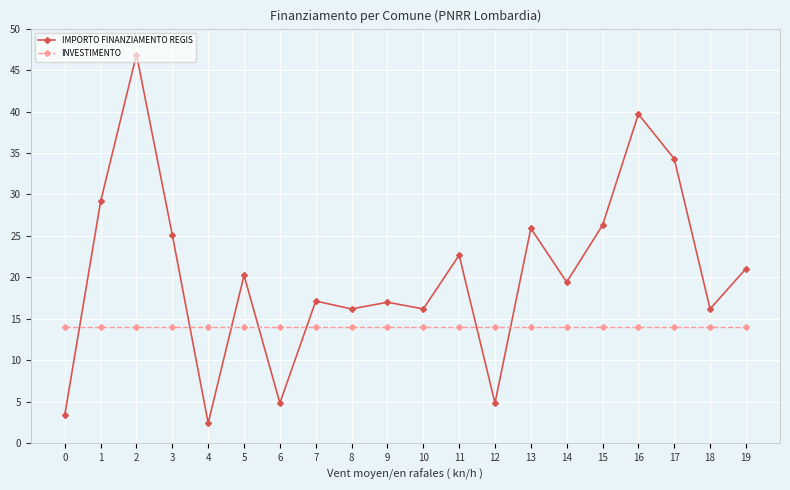

Is it true that IMPORTO FINANZIAMENTO REGIS equals 29.6 at 5?

False